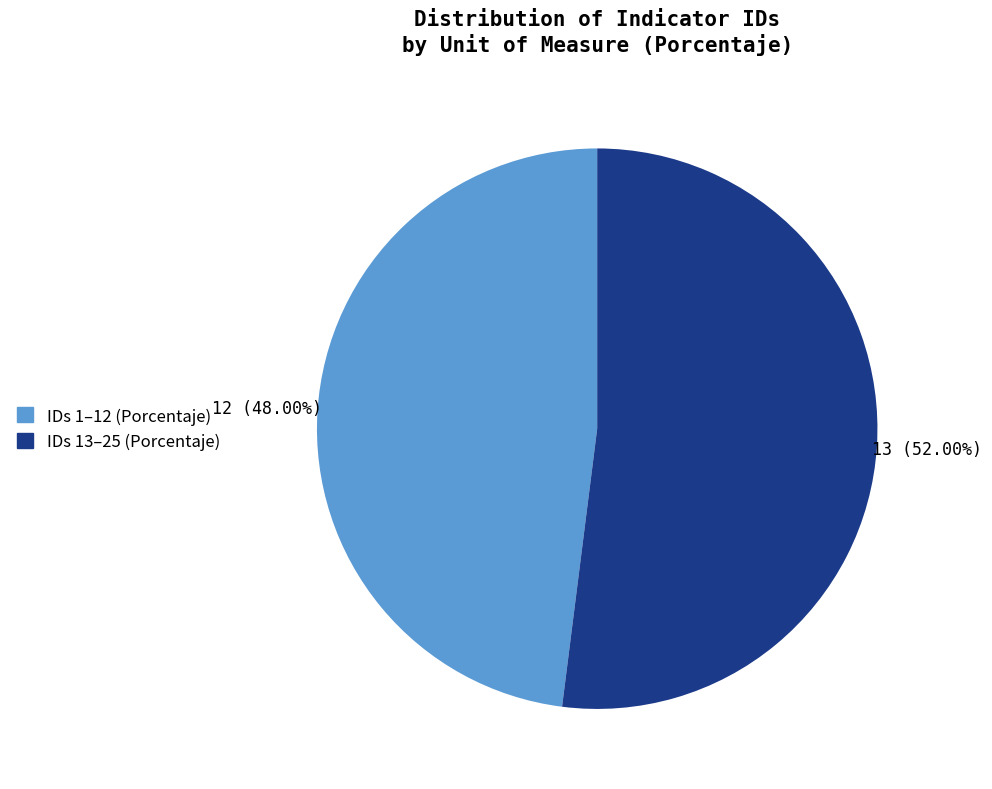

Is there a majority slice in this chart?

Yes